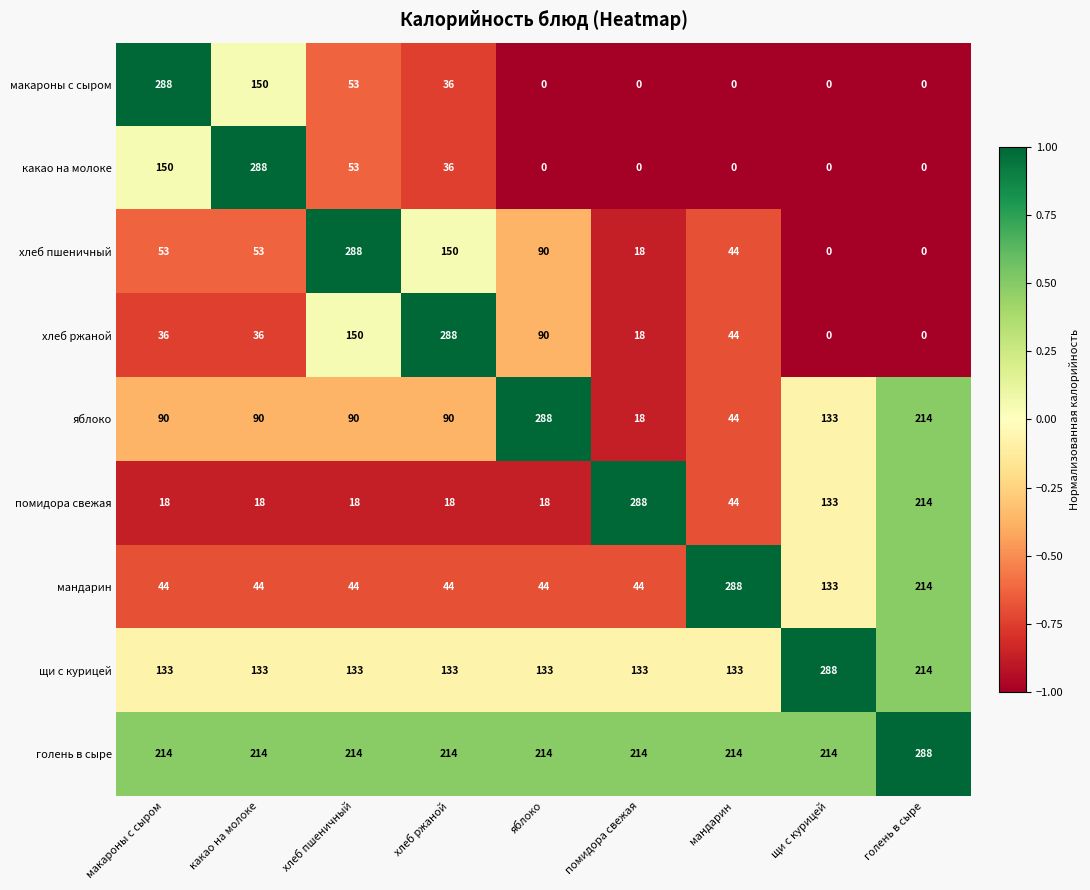

Which series changed the most between какао на молоке and голень в сыре?

какао на молоке